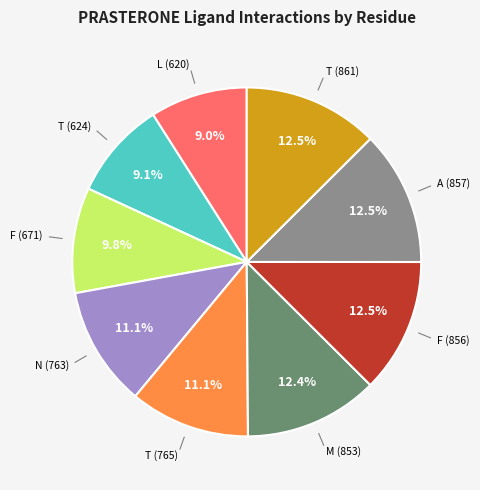

How many slices are in this pie chart?

9